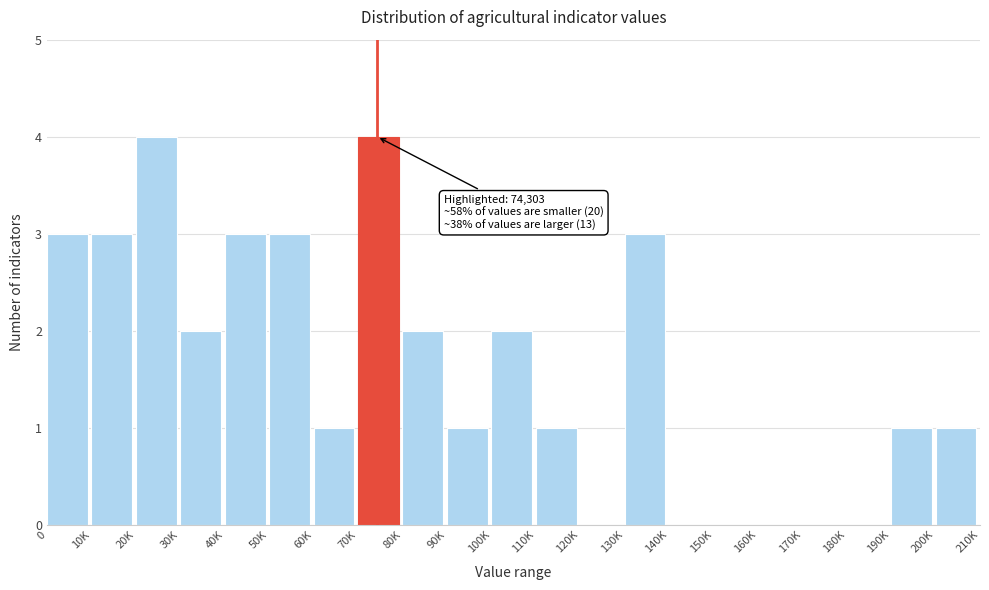

Reading right to left, list all the values displayed in this chart.

200K=1	190K=1	180K=0	170K=0	160K=0	150K=0	140K=0	130K=3	120K=0	110K=1	100K=2	90K=1	80K=2	70K=4	60K=1	50K=3	40K=3	30K=2	20K=4	10K=3	0=3